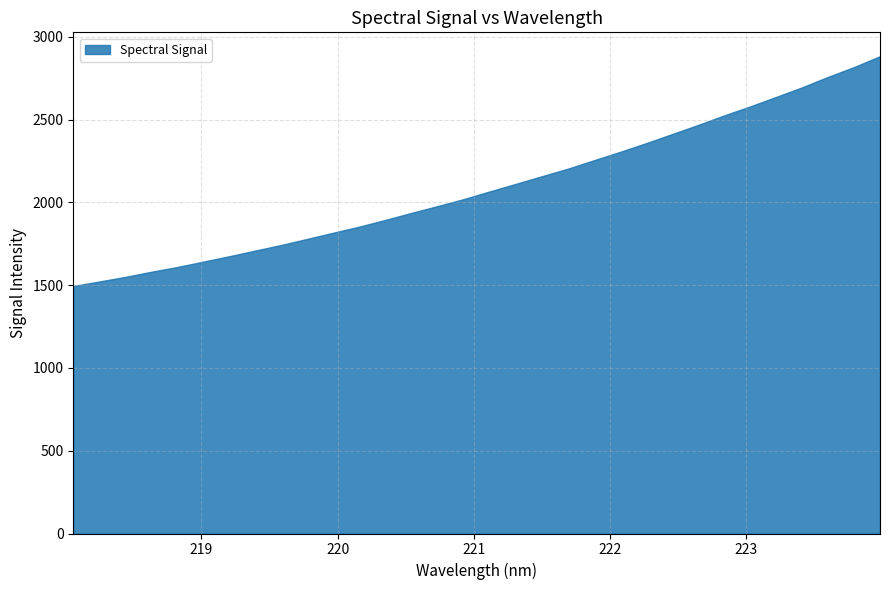

What is the average value?

2095.2